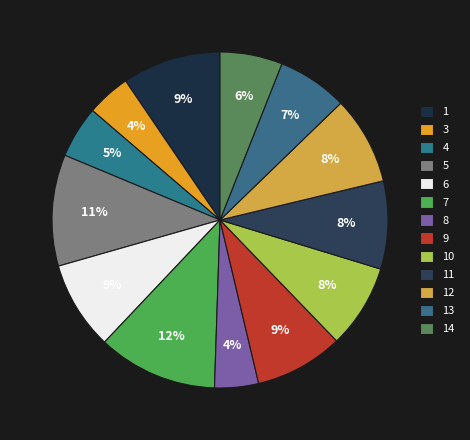

To the nearest percent, what percentage of the pie is 9?

9%